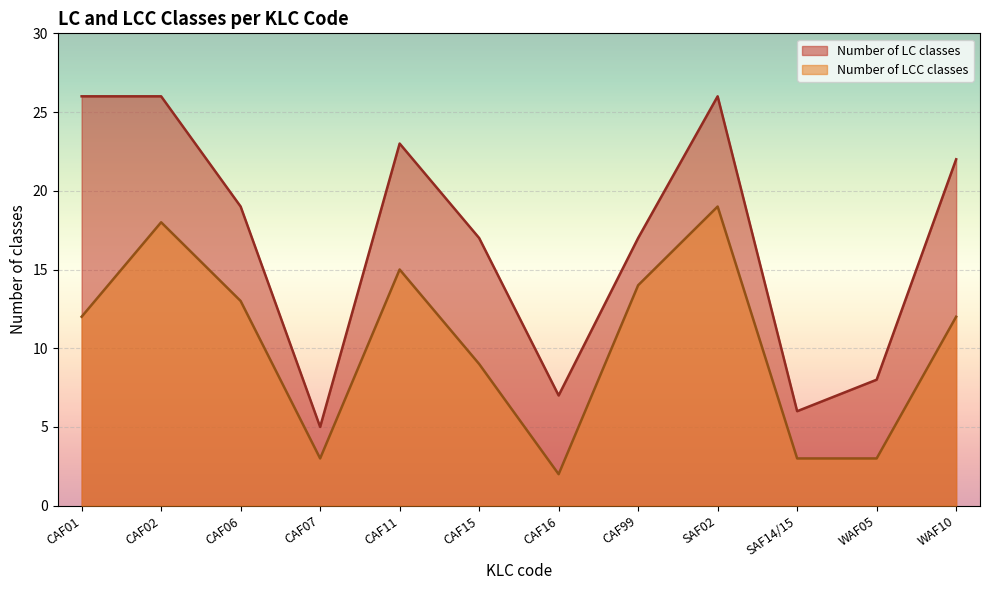

In Number of LCC classes, how many points are lower than both neighbors (excluding endpoints)?

2